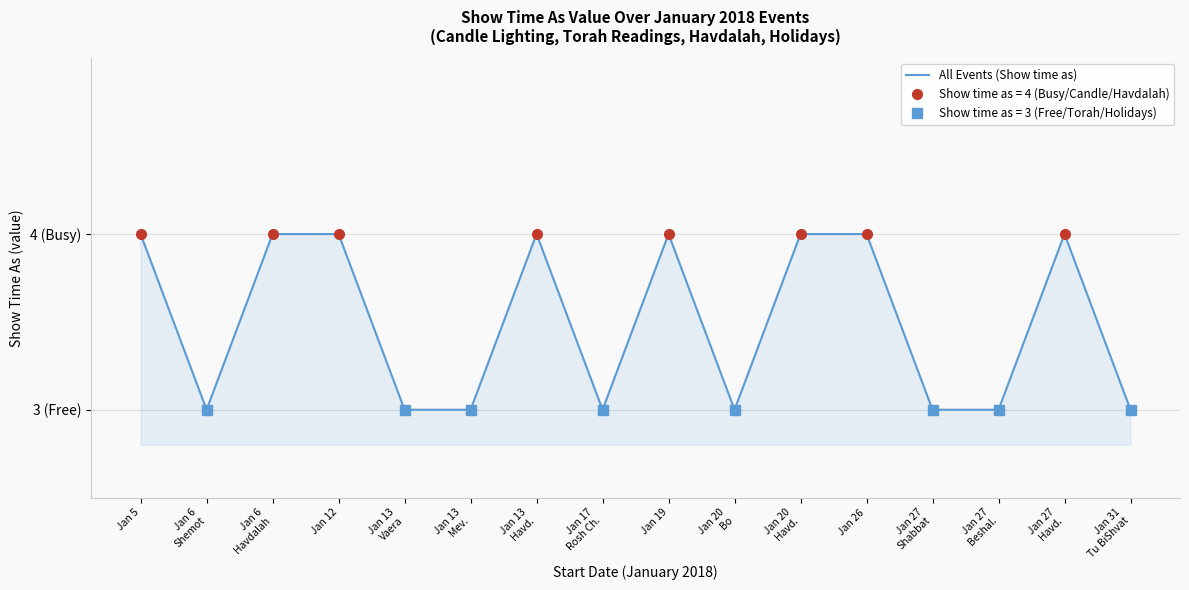

Reading left to right, what are all the values shown in this chart?

4	3	4	4	3	3	4	3	4	3	4	4	3	3	4	3